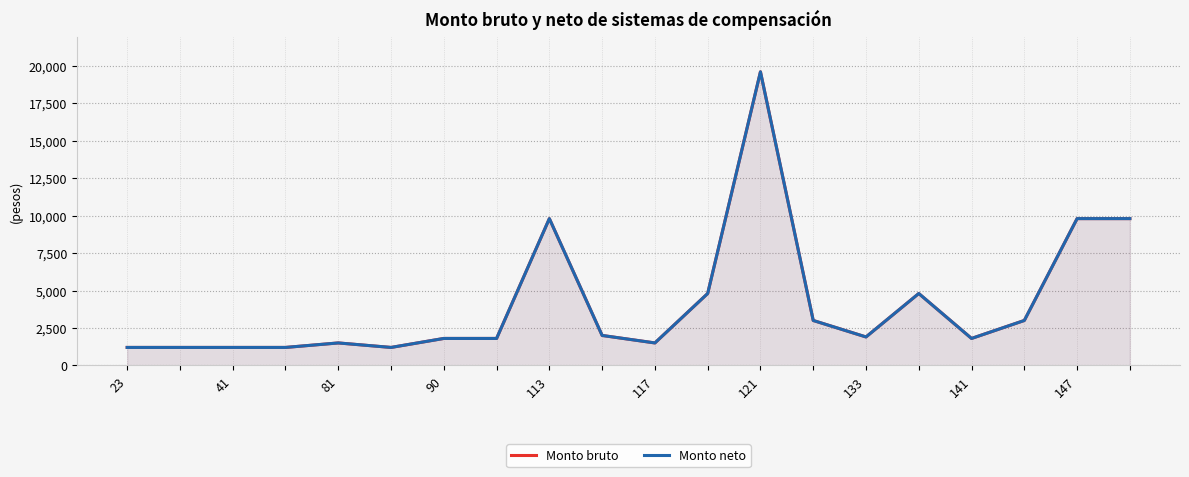

Is the value of Monto neto at 41 greater than the value of Monto bruto at 133?

No